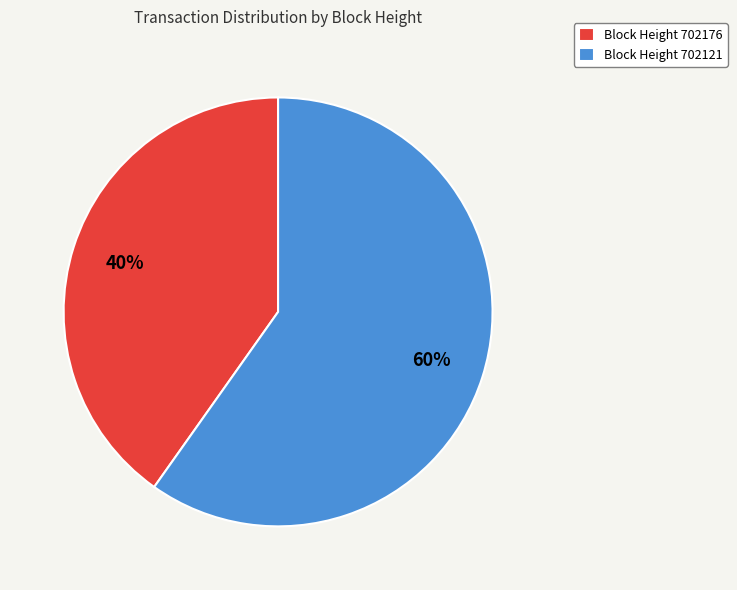

True or false: Block Height 702121 accounts for 74% of the total.

False